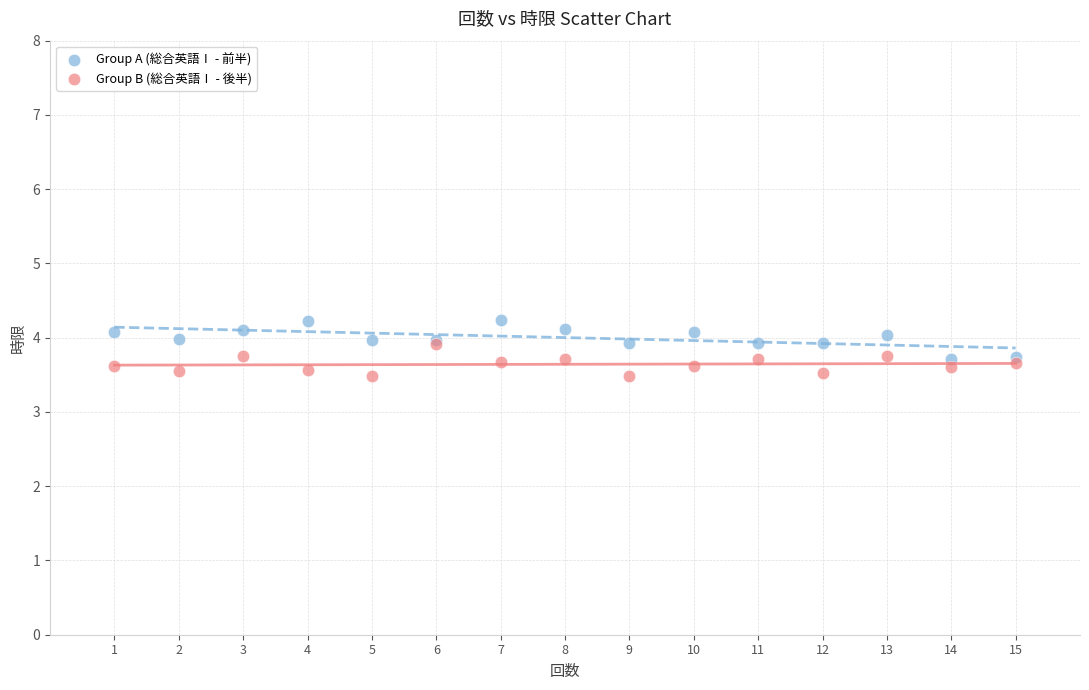

Which series has the widest spread of Y values?

Group A (総合英語Ⅰ - 前半)